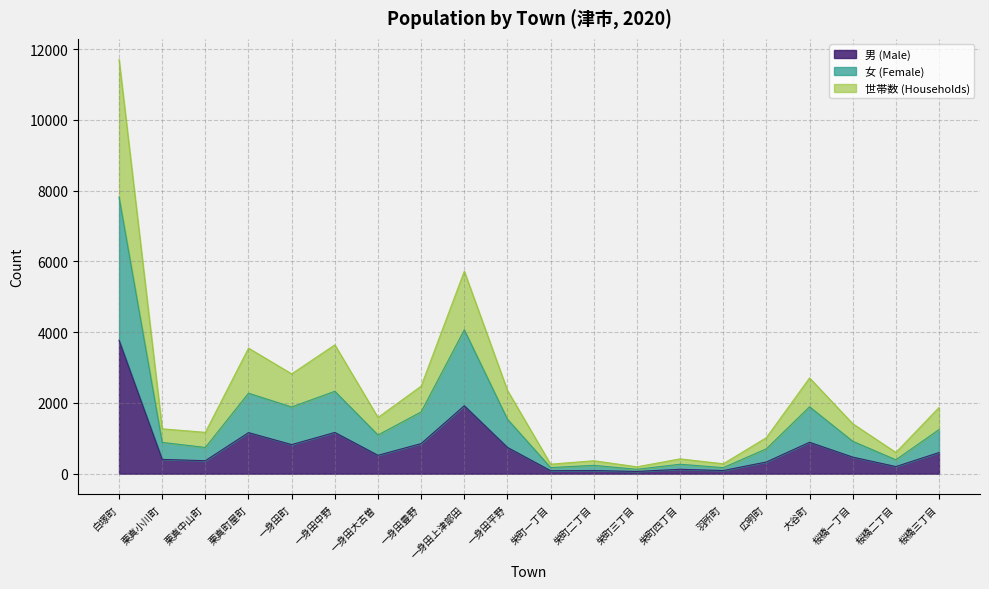

Rank the categories by 世帯数 (Households) value from highest to lowest.

白塚町, 一身田上津部田, 一身田中野, 栗真町屋町, 一身田町, 大谷町, 一身田豊野, 一身田平野, 桜橋三丁目, 一身田大古曽, 桜橋一丁目, 栗真小川町, 栗真中山町, 広明町, 桜橋二丁目, 栄町四丁目, 栄町二丁目, 羽所町, 栄町一丁目, 栄町三丁目